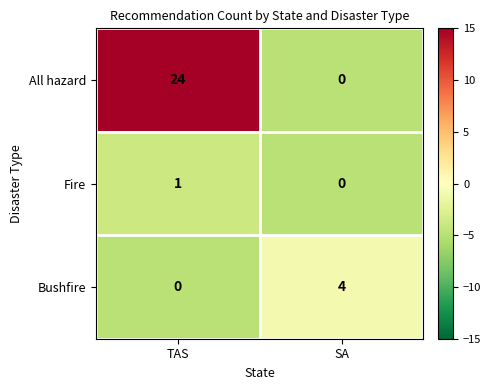

At how many categories does at least one series exceed 17?

1